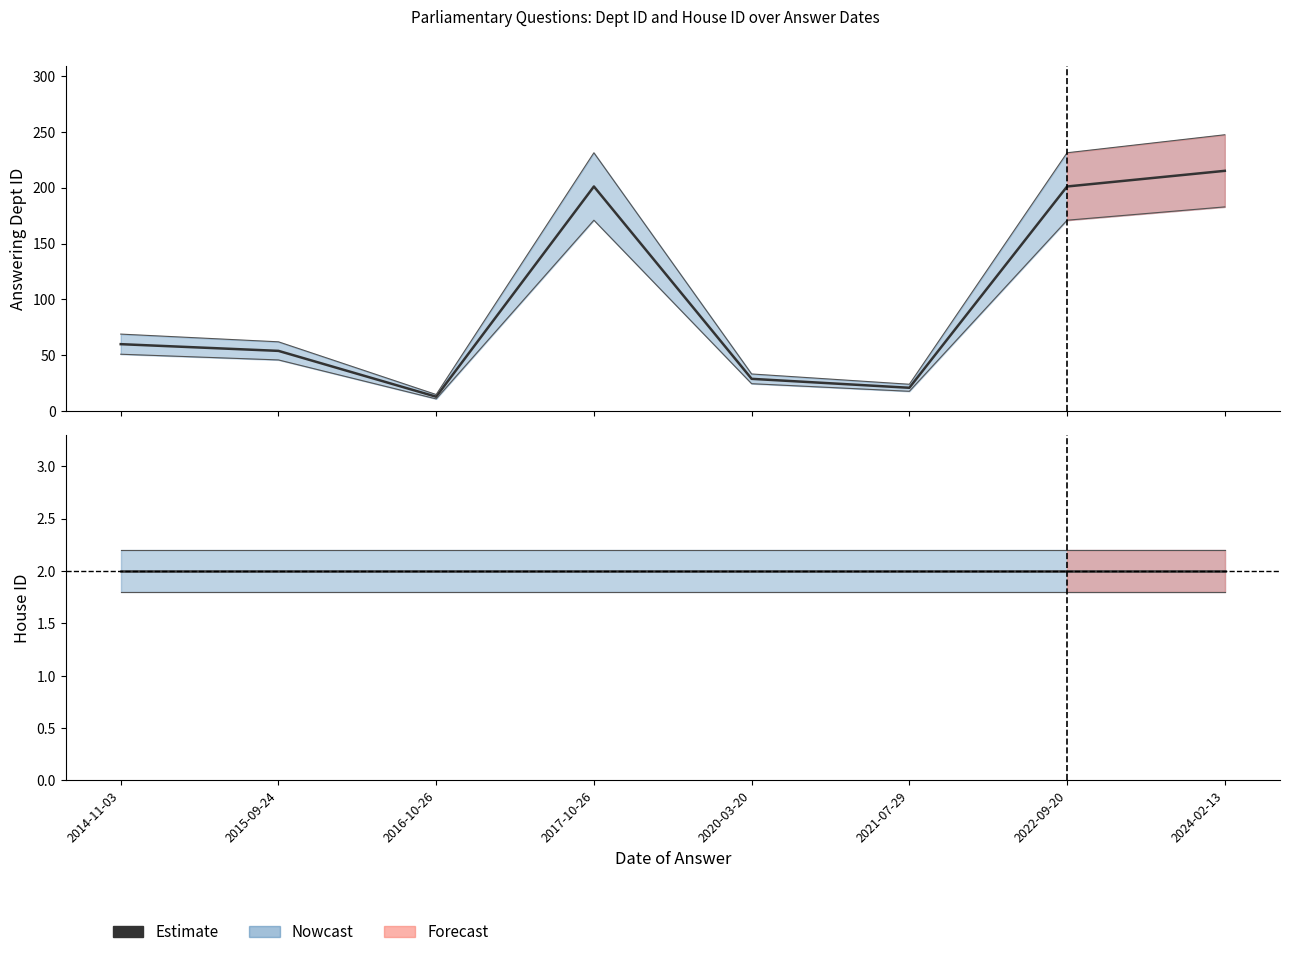

What is the change in value from 2014-11-03 to 2022-09-20?

+141